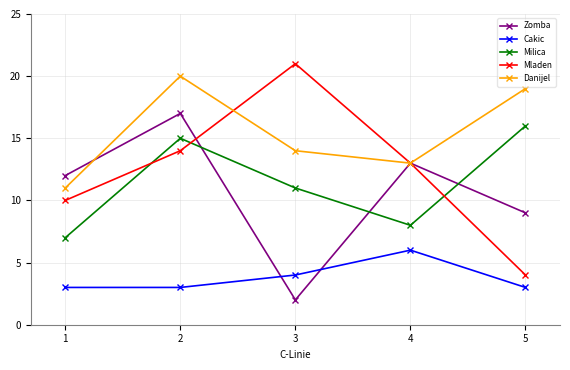

What is the maximum value for Mladen?

21